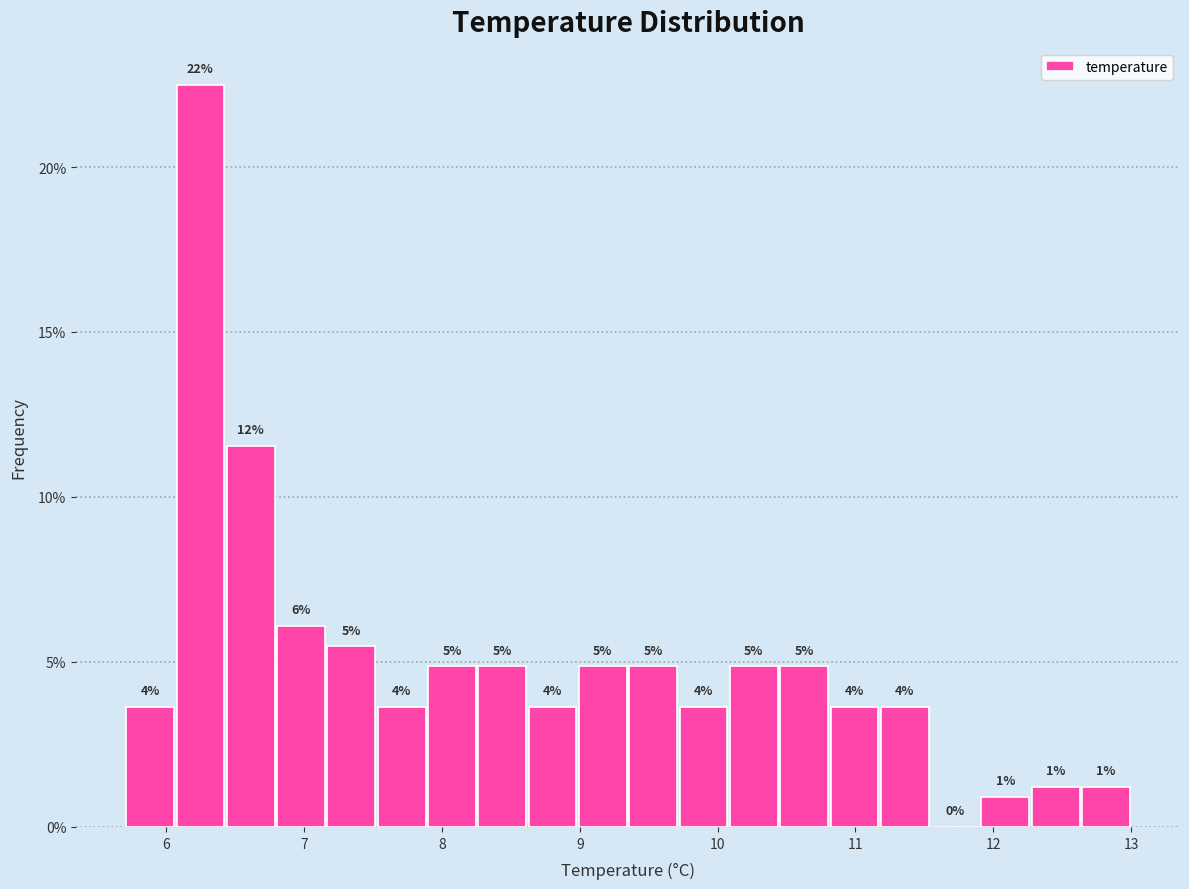

Around what value on the x-axis is the tallest bar? Give the approximate position of its centre, as read against the axis.

6.2